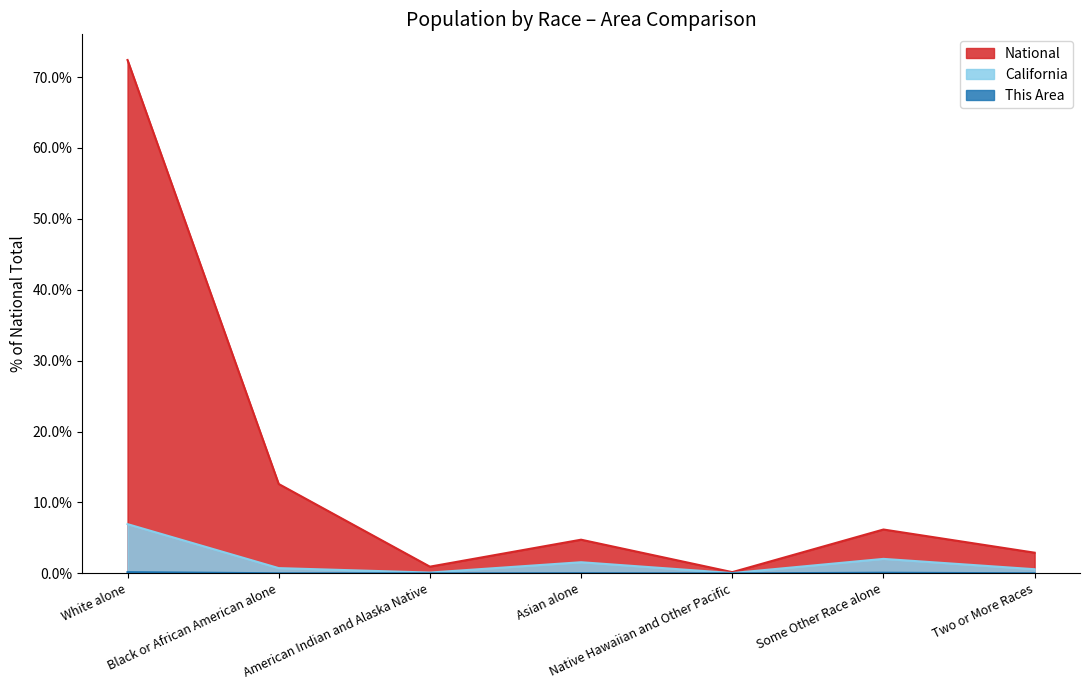

At which category does California reach its first local peak?

Asian alone